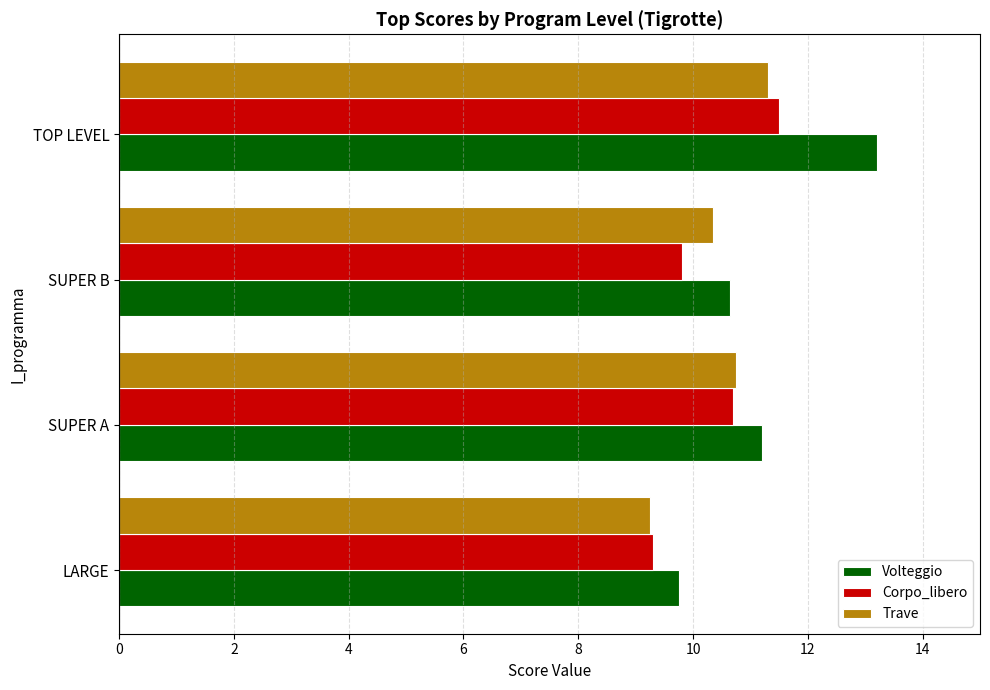

Rank the series by their maximum value, from lowest to highest.

Trave, Corpo_libero, Volteggio